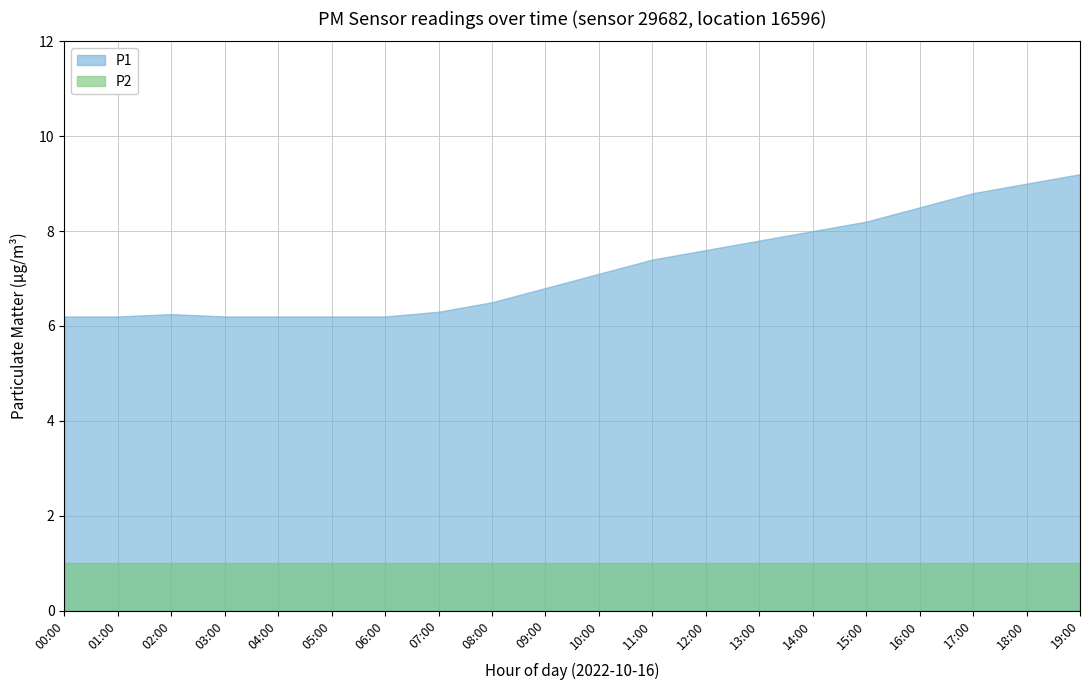

Does the chart display data point markers on the line(s)?

No